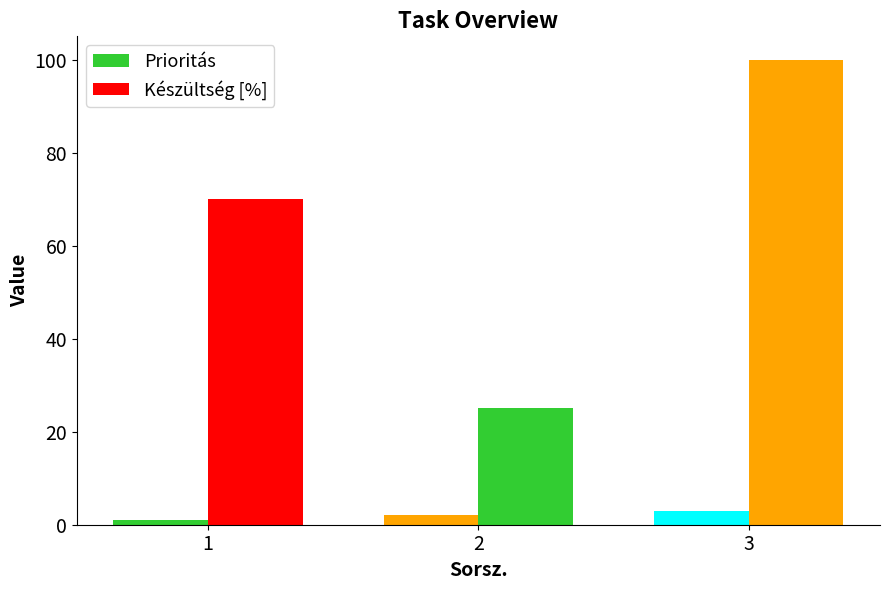

Between 1 and 2, which series saw the biggest shift?

Készültség [%]